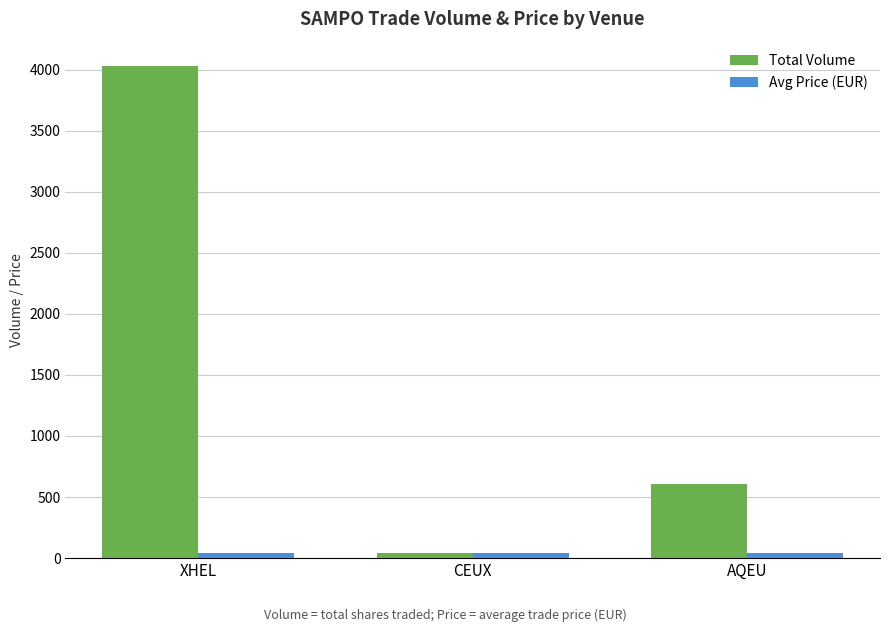

How many Avg Price (EUR) values are between 42 and 43?

3